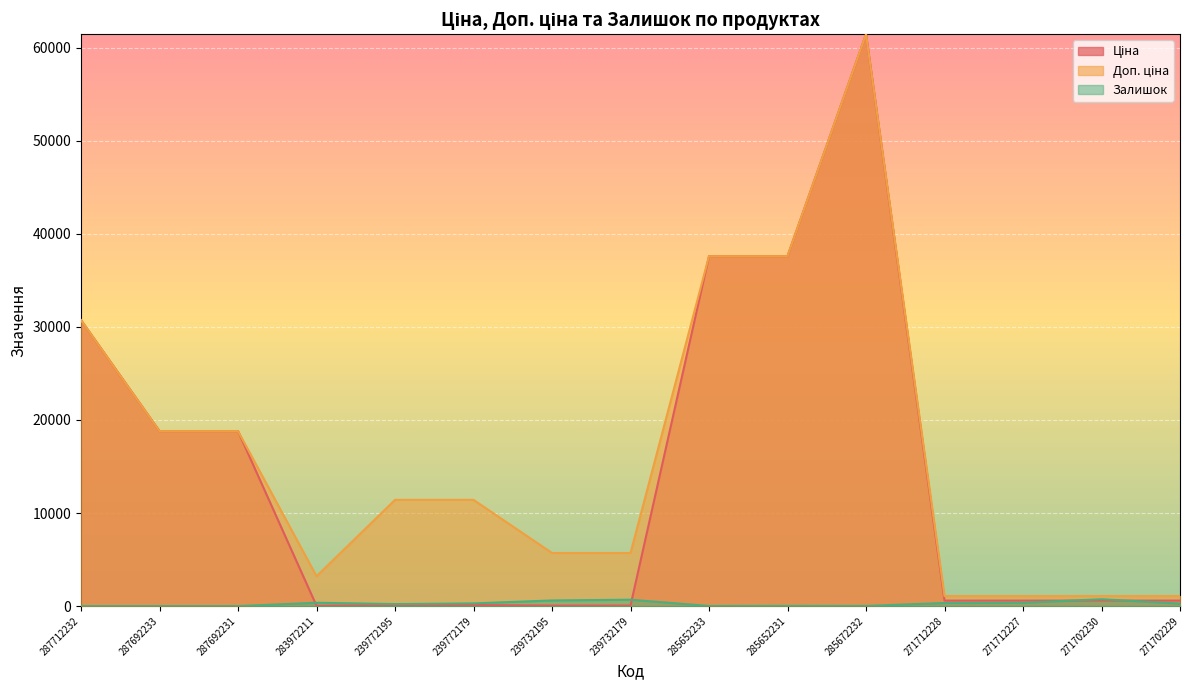

The value of Ціна at 287692233 is 18796.8. True or false?

True